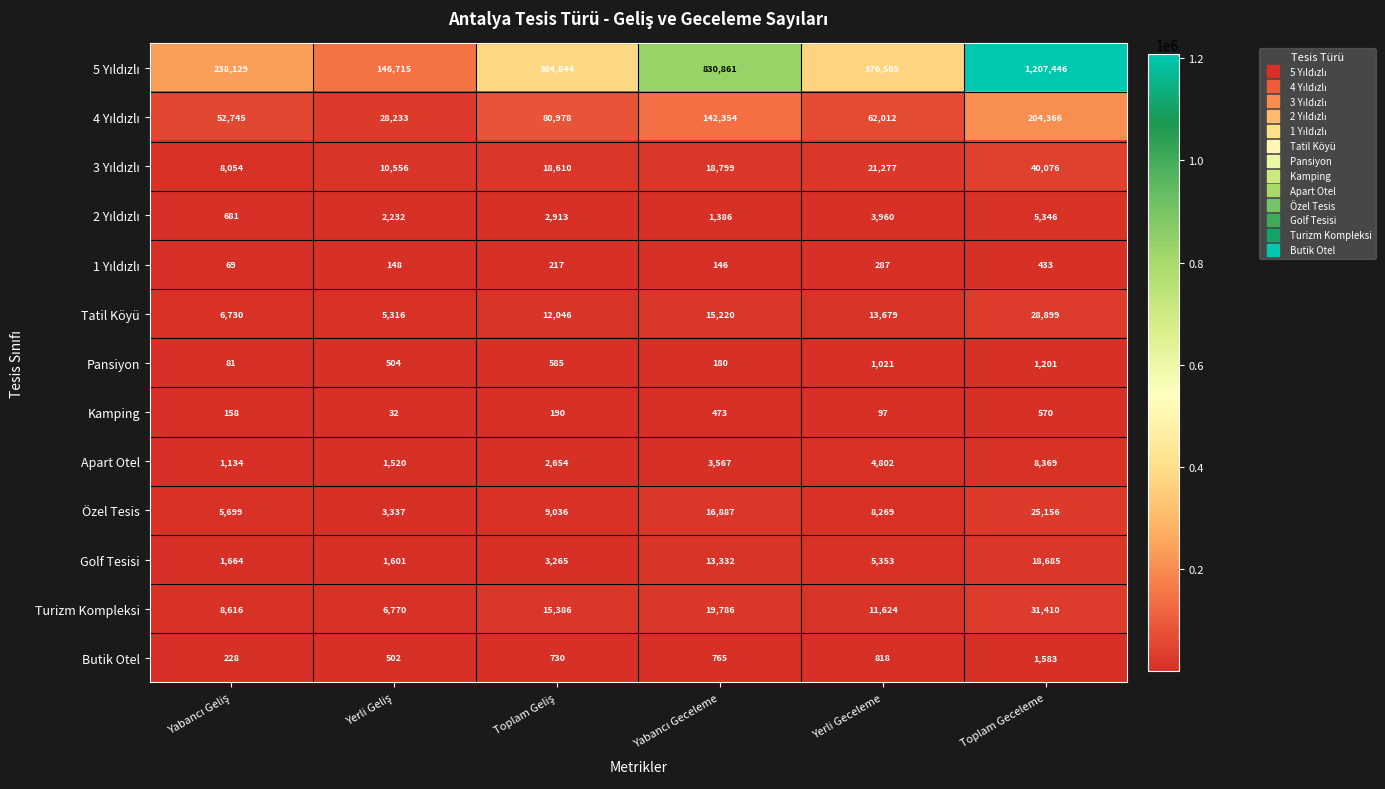

What is the difference between the highest and lowest values at Toplam Geceleme?

1207013